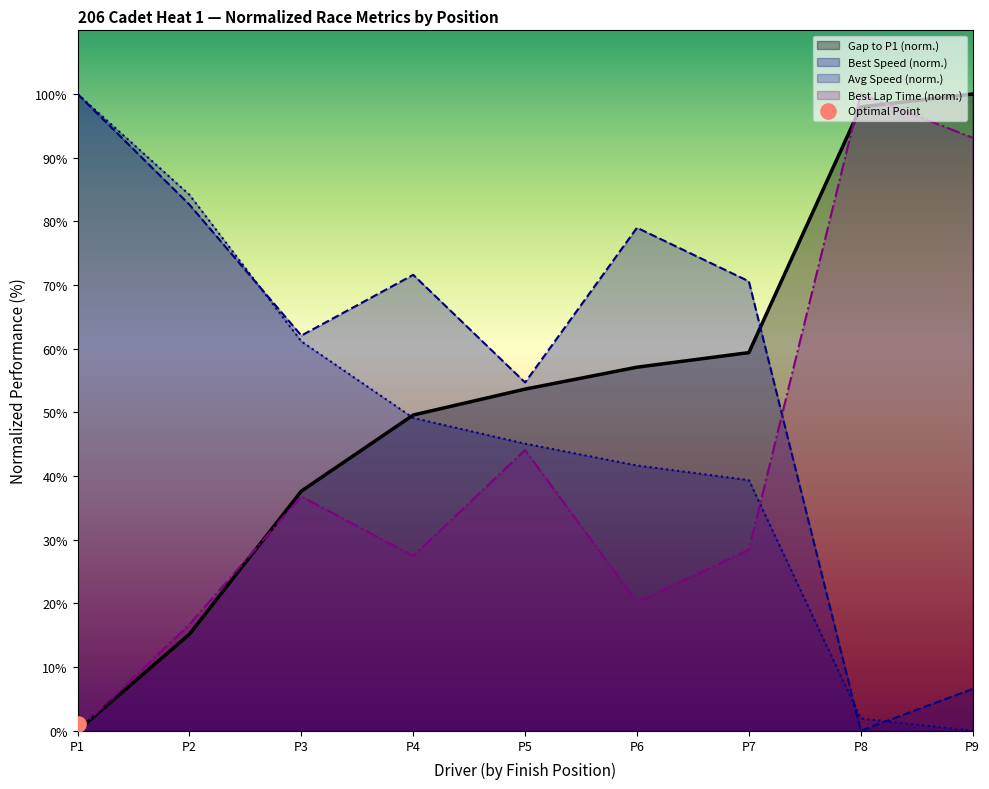

Which series reaches the maximum Y coordinate?

Gap to P1